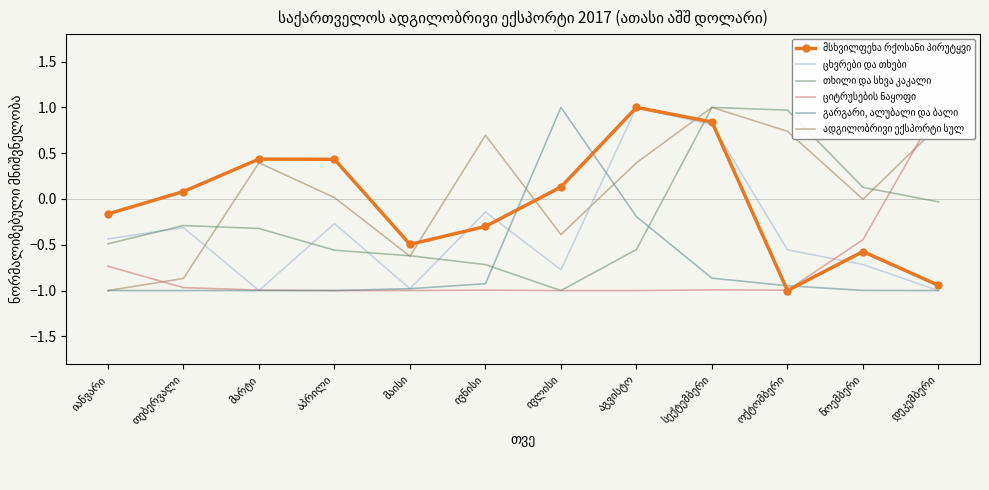

What is the value of the ადგილობრივი ექსპორტი სულ point at the 9th from the left?

1.0